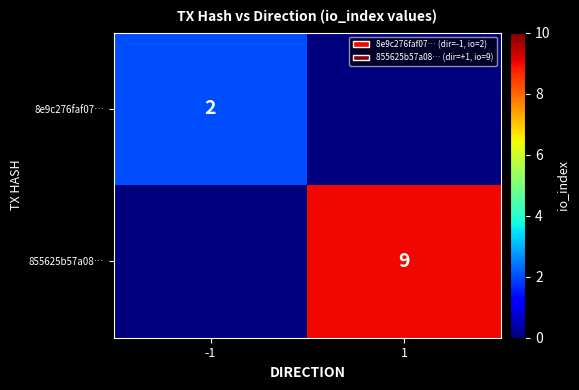

Is it true that 855625b57a08… equals 9 at 1?

True